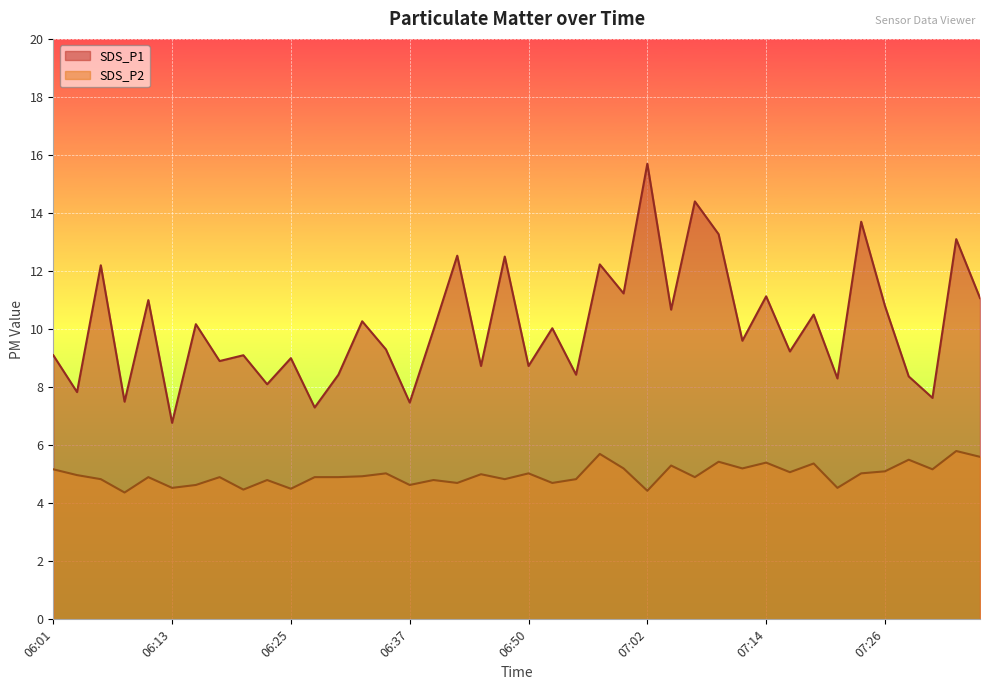

What is the label of the 1st point from the left?

06:01